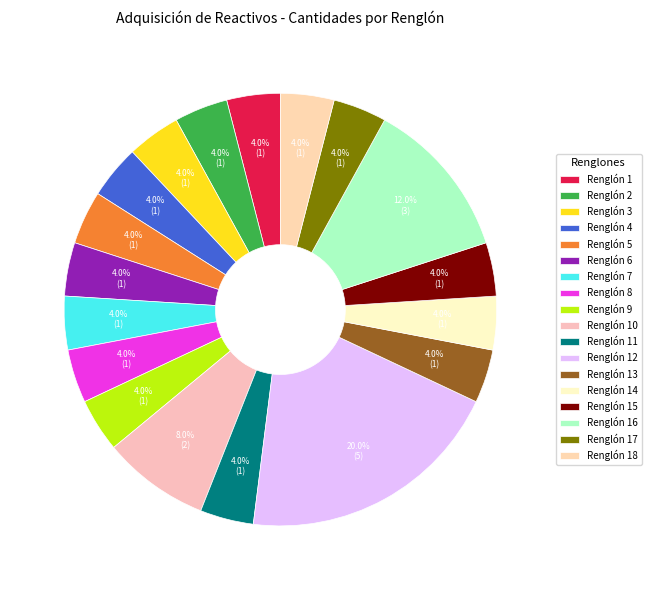

How many slices are in this pie chart?

18